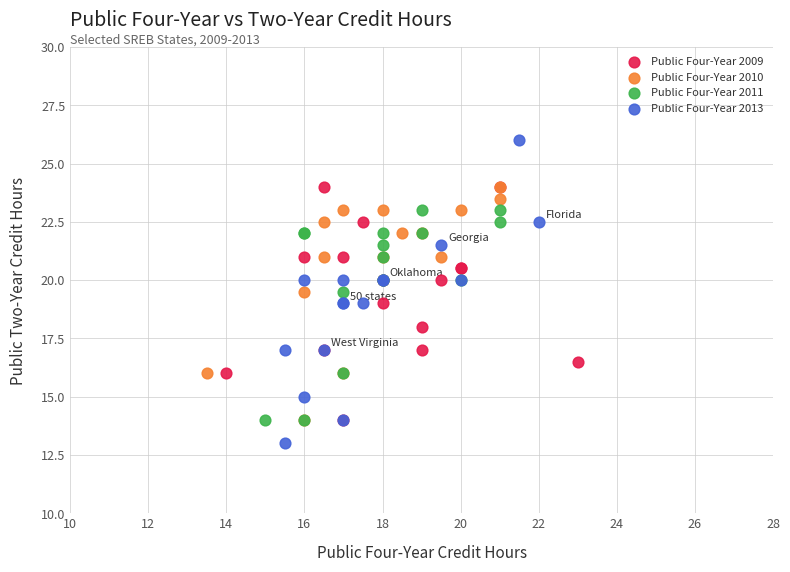

Which series contains the highest Y value?

Public Four-Year 2013